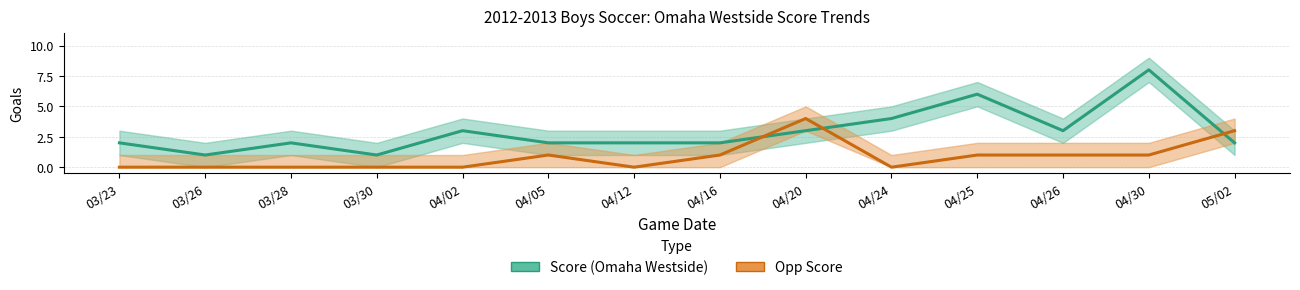

True or false: Score has more than 2 interior local peaks.

True